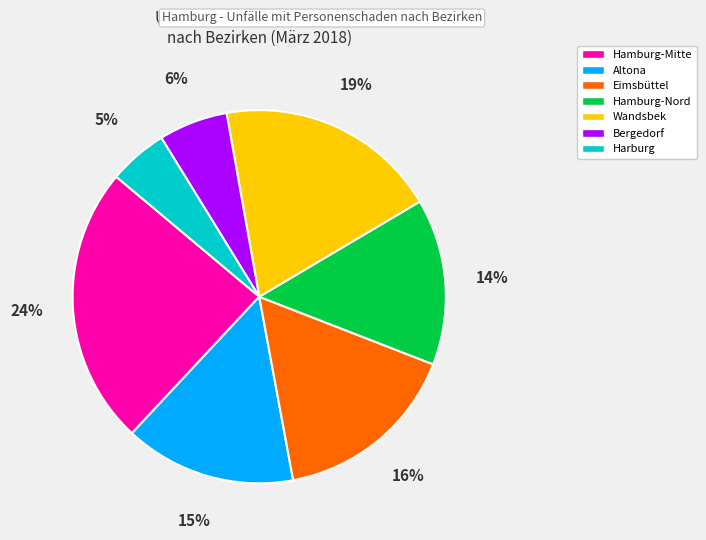

Is it true that Eimsbüttel is 16% of the pie?

True